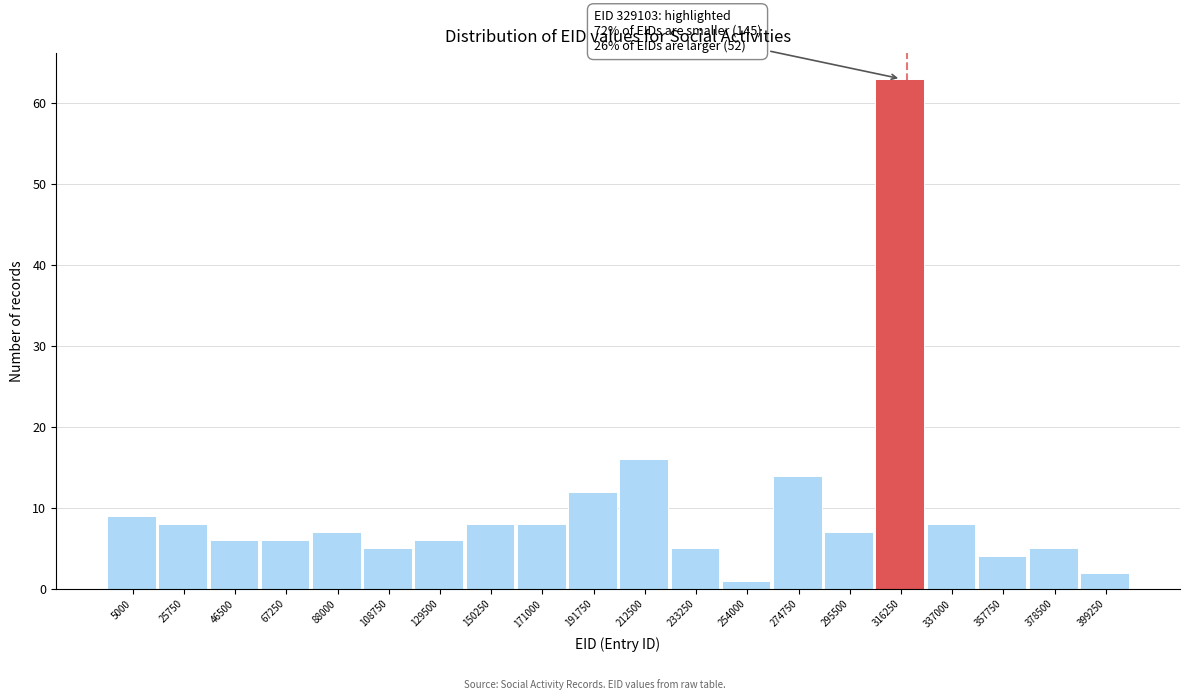

Reading left to right, transcribe all the data shown in this chart.

5000=9	25750=8	46500=6	67250=6	88000=7	108750=5	129500=6	150250=8	171000=8	191750=12	212500=16	233250=5	254000=1	274750=14	295500=7	316250=63	337000=8	357750=4	378500=5	399250=2